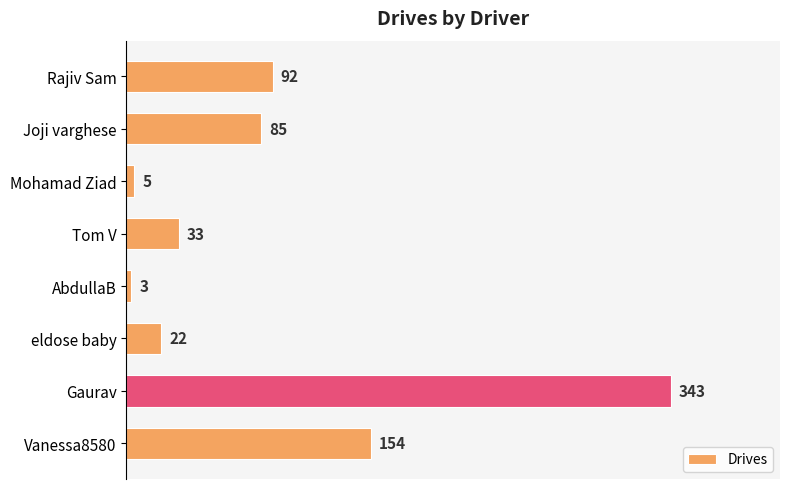

Between Vanessa8580 and Gaurav, which is larger?

Gaurav